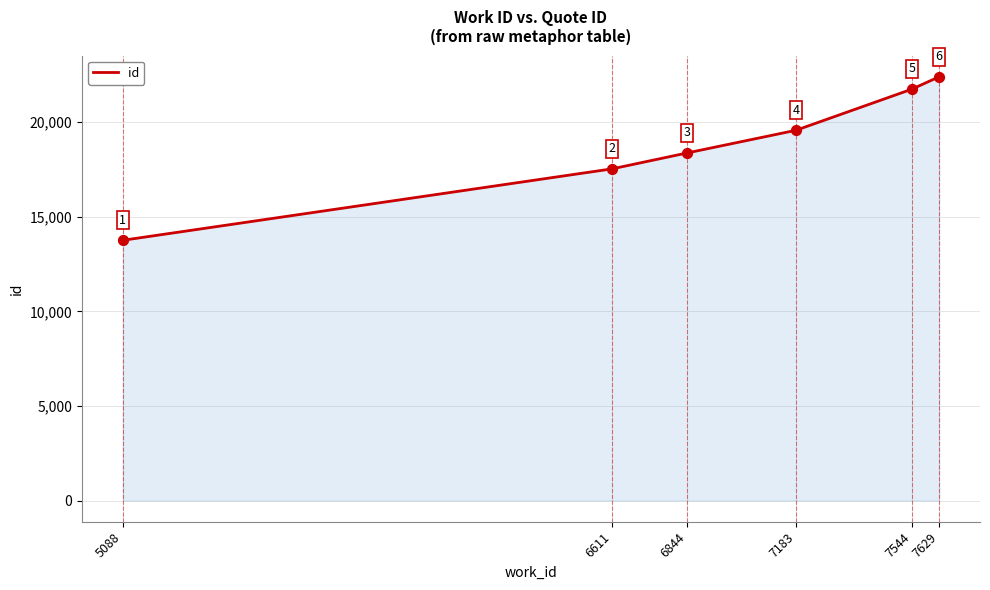

Approximately how many times larger is the value at 5088 compared to 6611?

0.8